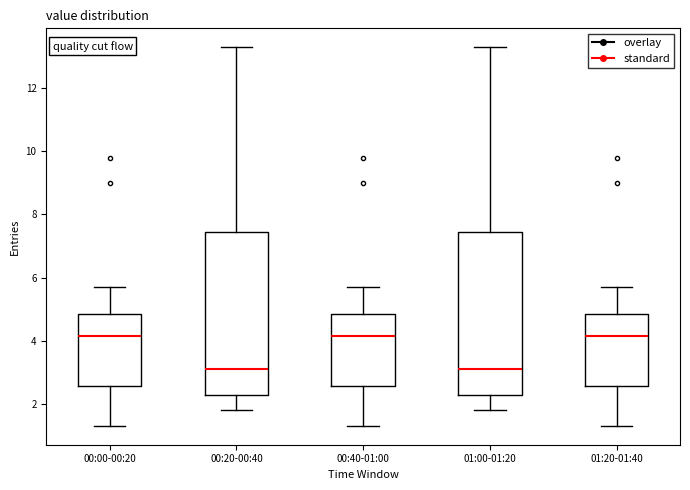

Reading left to right, transcribe this box plot: for each box, give where its median line is, the range the box spans, and where its two whiskers end, as read against the y-axis. The values are not printed on the chart, so give them approximately, as read against the axis.

00:00-00:20: median 4.2, box 2.6 to 4.8, whiskers 1.4 to 5.8
00:20-00:40: median 3.2, box 2.2 to 7.4, whiskers 1.8 to 13.4
00:40-01:00: median 4.2, box 2.6 to 4.8, whiskers 1.4 to 5.8
01:00-01:20: median 3.2, box 2.2 to 7.4, whiskers 1.8 to 13.4
01:20-01:40: median 4.2, box 2.6 to 4.8, whiskers 1.4 to 5.8